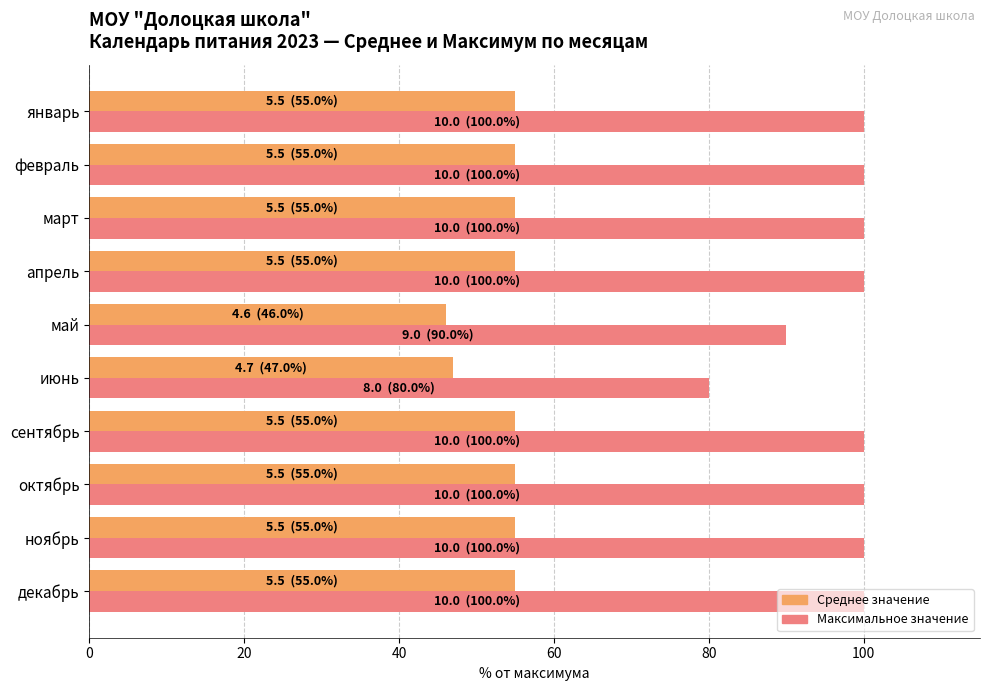

What is the difference between the second highest and second lowest values in the Максимальное значение series?

10.0